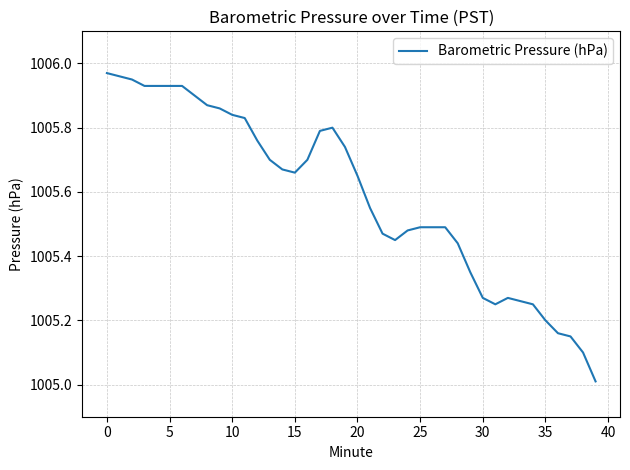

What is the minimum value shown in the chart?

1005.0